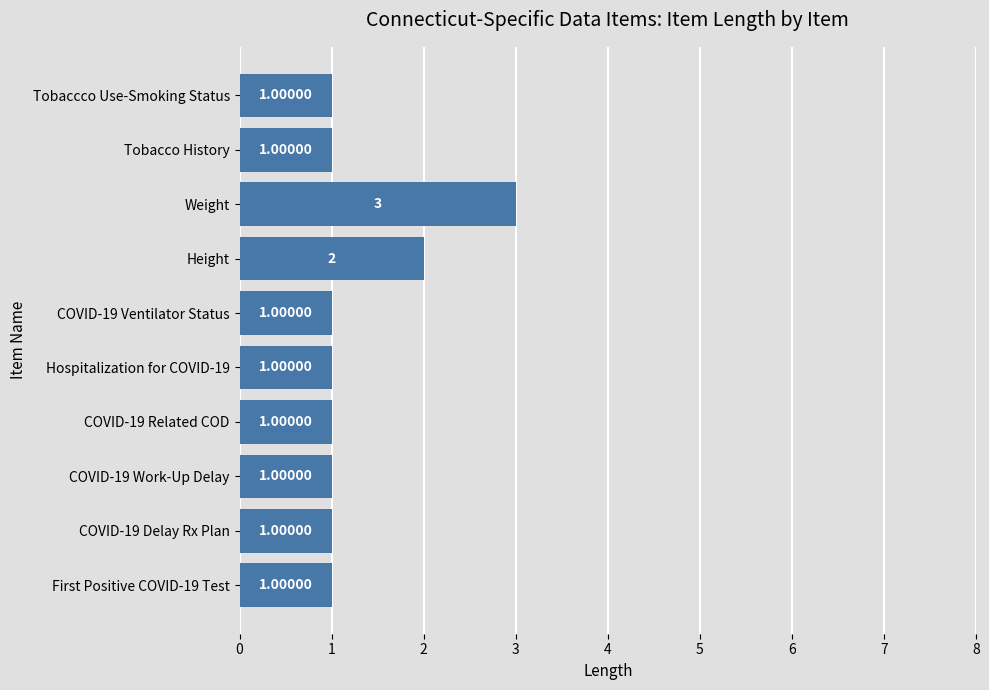

Approximately how many times larger is the value at Hospitalization for COVID-19 compared to Weight?

0.3